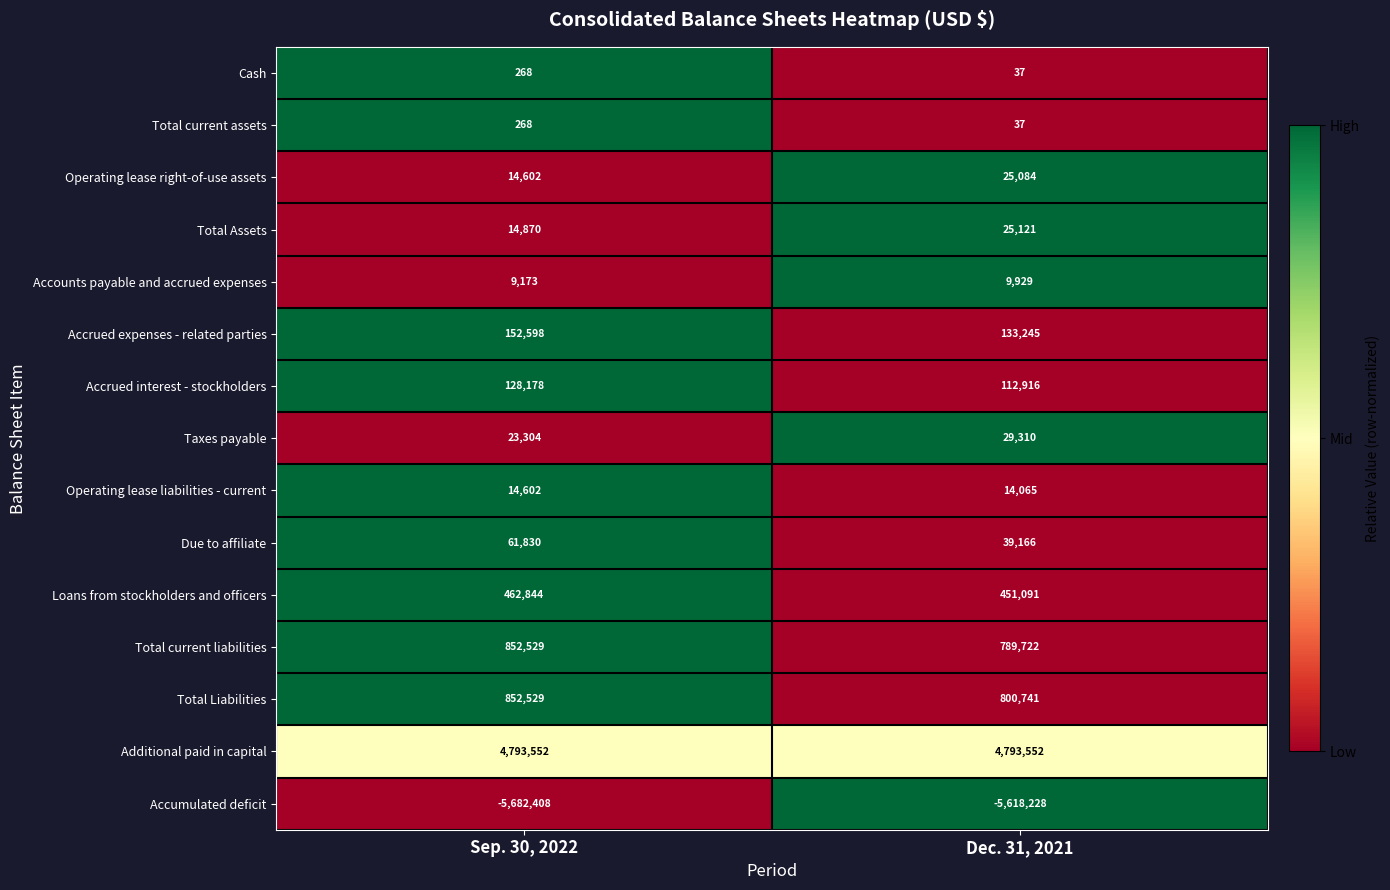

Is it true that Total Assets equals 25121 at Dec. 31, 2021?

True